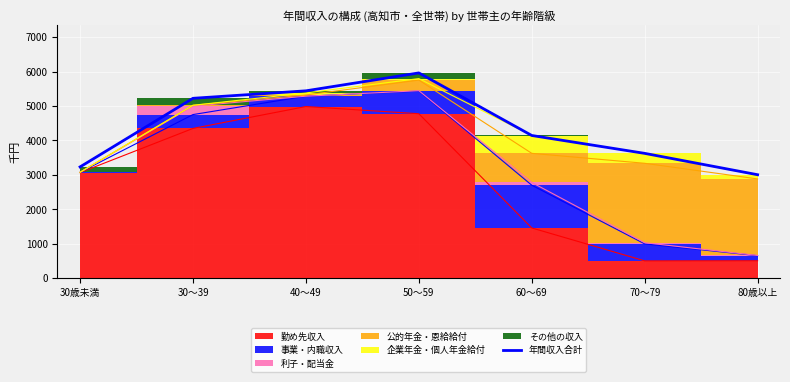

What is the ratio of the value at 50～59 to the value at 70～79?

1.6